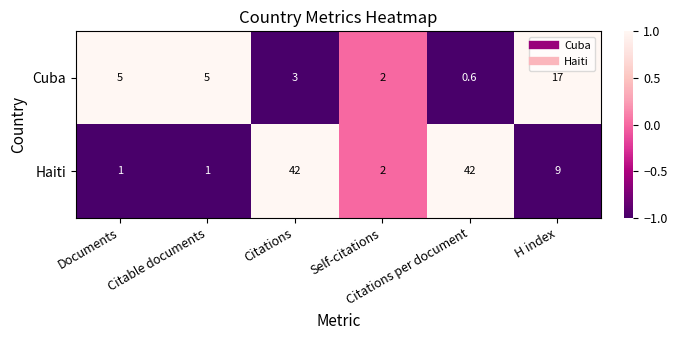

What is the greatest value displayed?

42.0